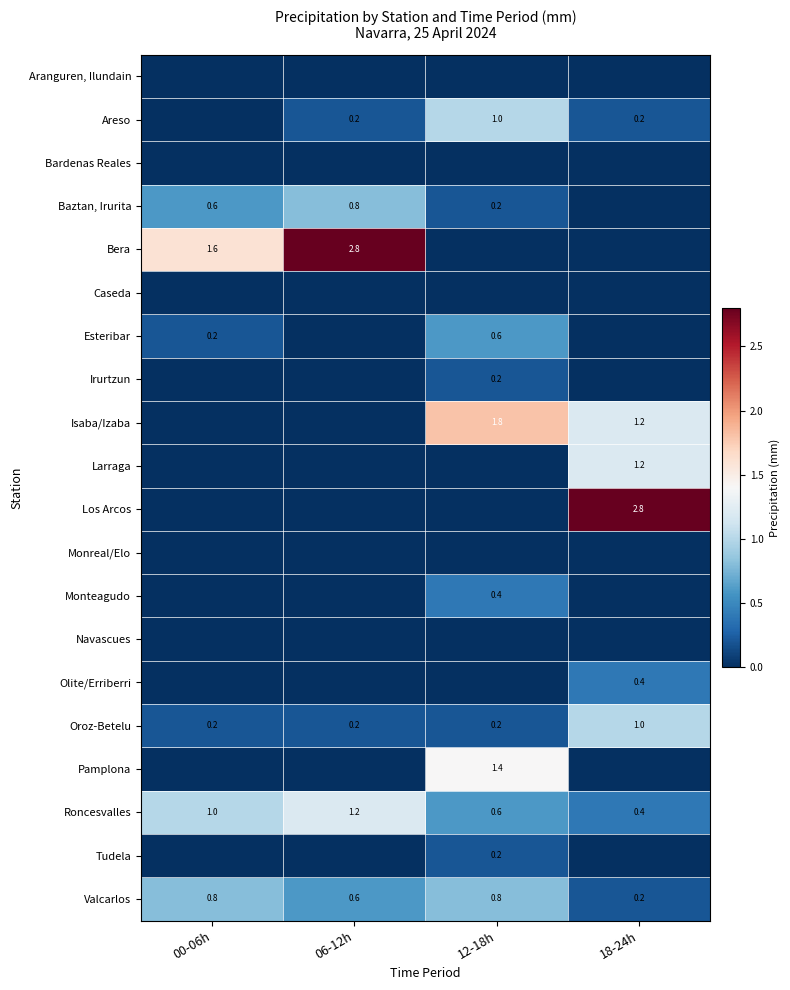

How many categories are shown in the chart?

4